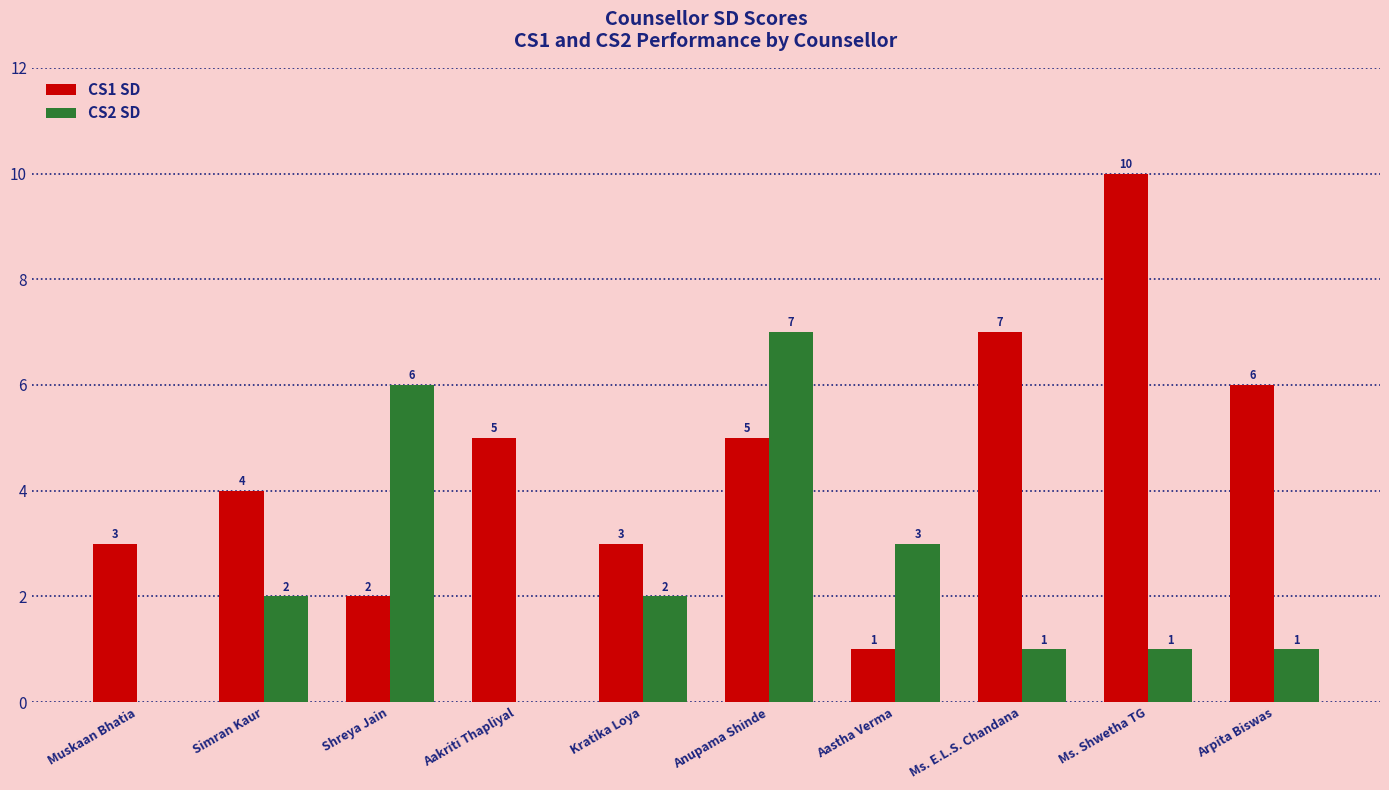

How many groups of bars are there?

10